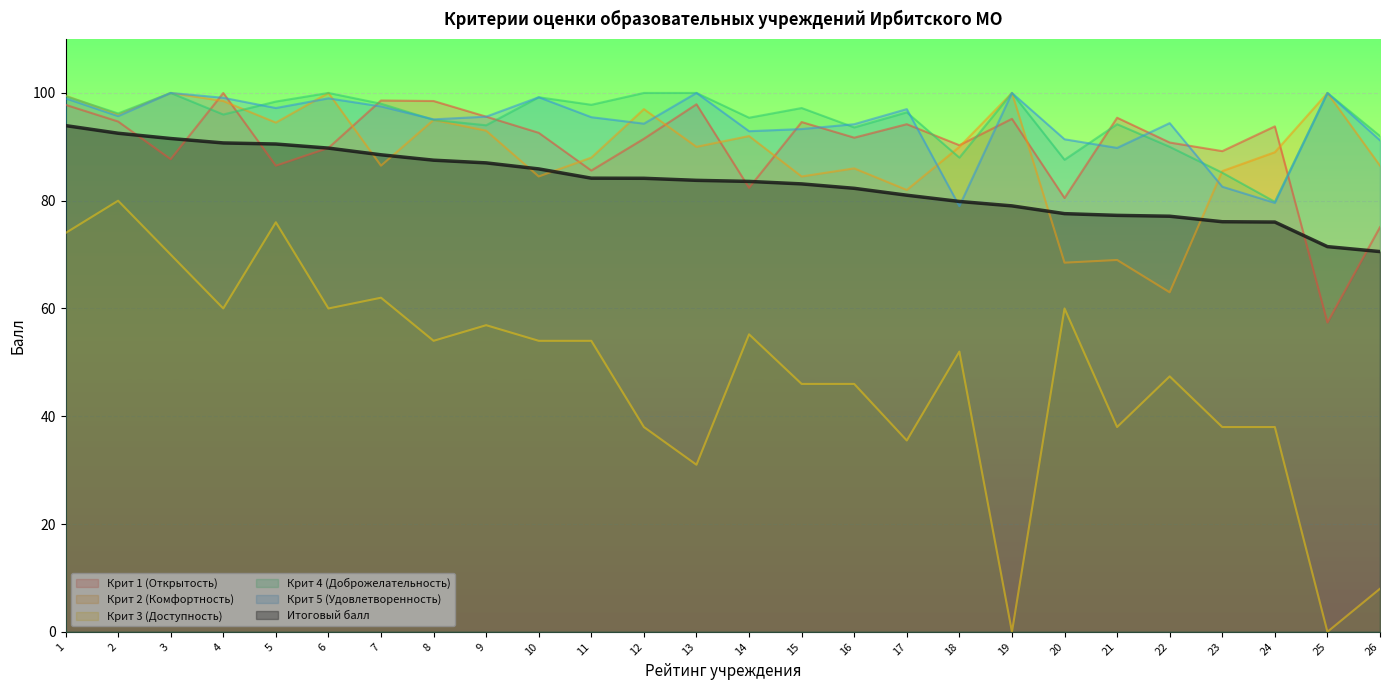

True or false: Крит 3 (Доступность) has more than 1 points higher than both neighbors.

True